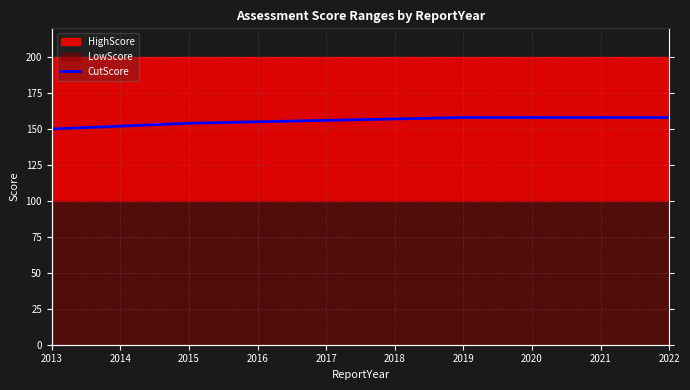

What is the average value?

156